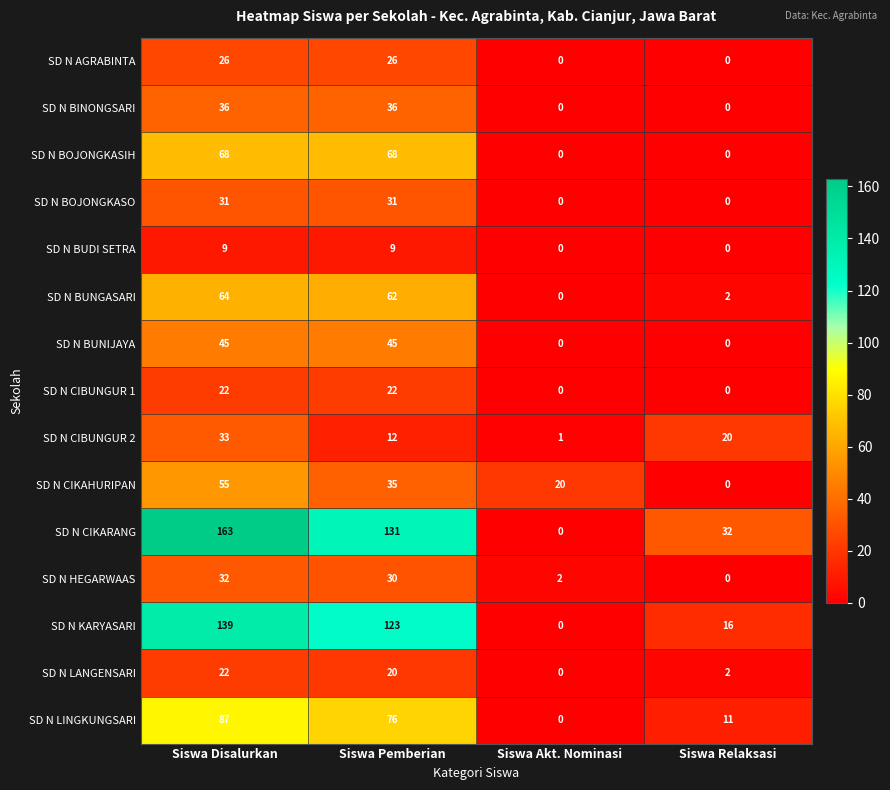

What is the spread (max minus min) of values at Siswa Pemberian?

122